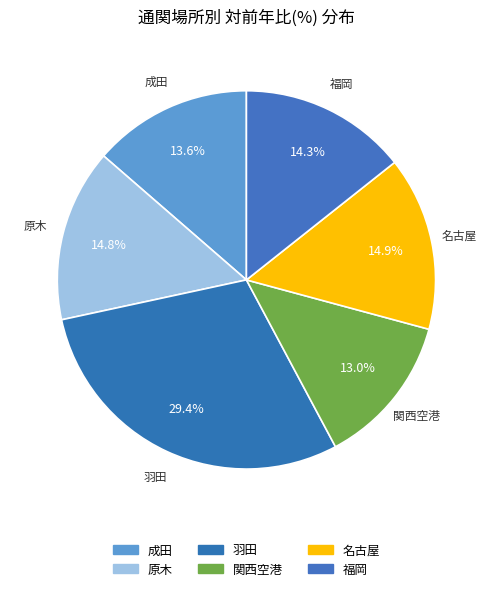

Approximately how many times larger is the value at 福岡 compared to 名古屋?

1.0